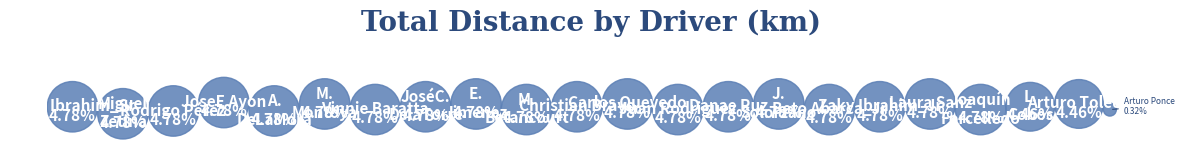

What percentage is the Arturo Toledo slice, to the nearest percent?

4%